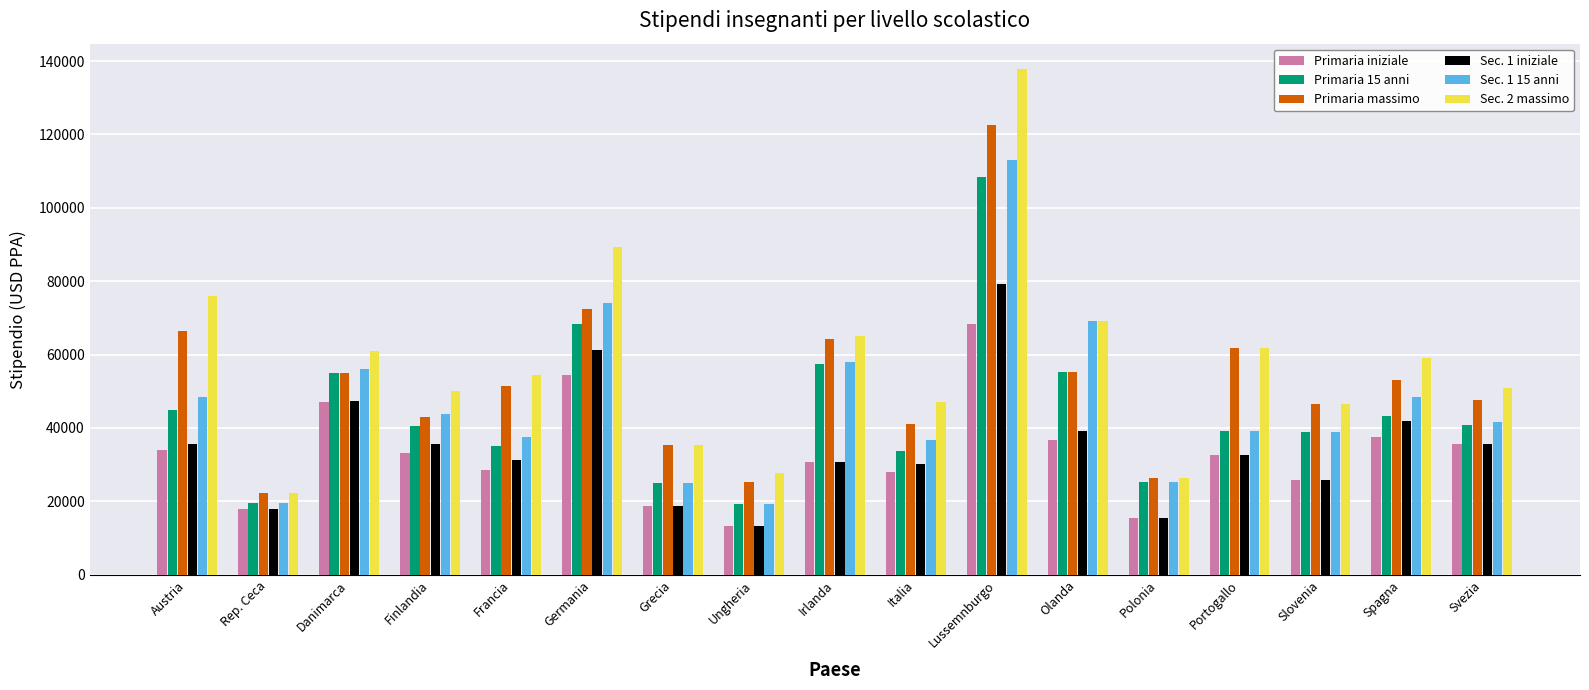

Are the bars grouped side by side (vs. stacked)?

Yes